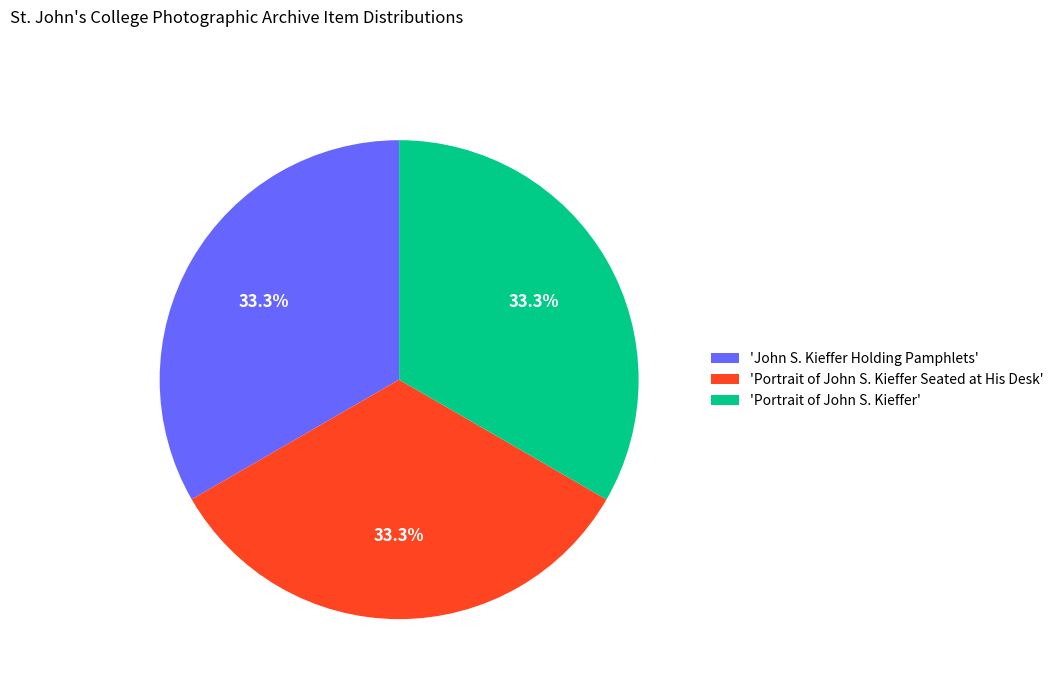

What is the total percentage of 'Portrait of John S. Kieffer Seated at His Desk' and 'John S. Kieffer Holding Pamphlets'?

66.7%